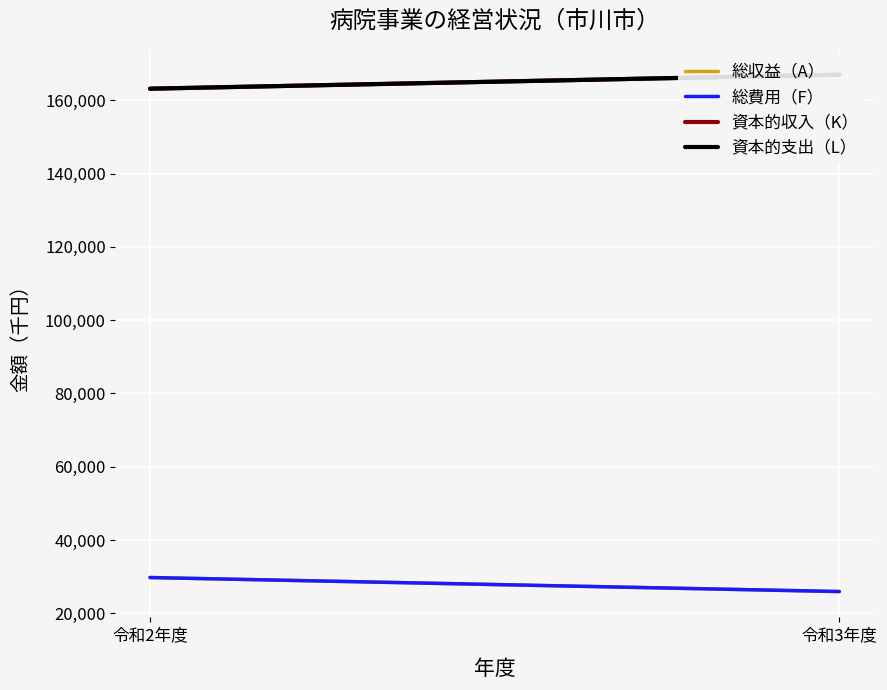

How many lines are shown in the chart?

4